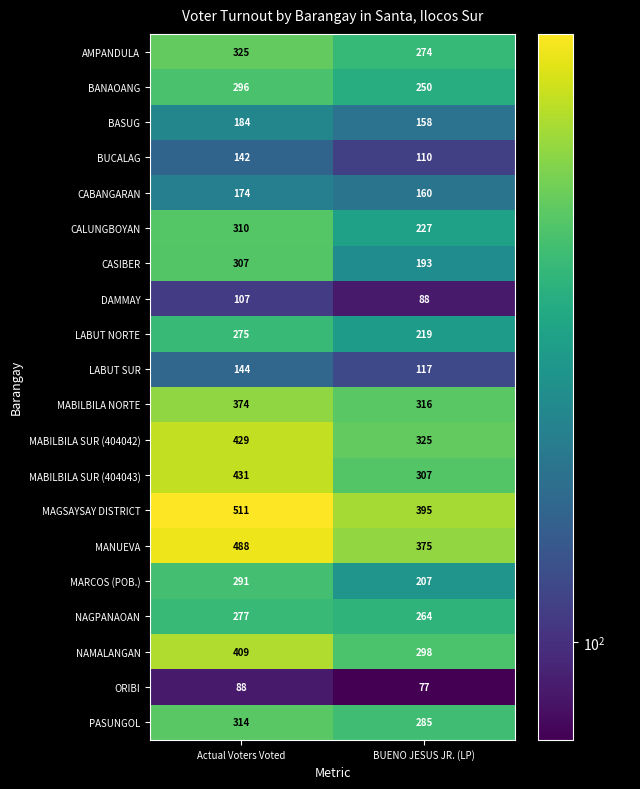

What is the difference between the highest and lowest values at Actual Voters Voted?

423